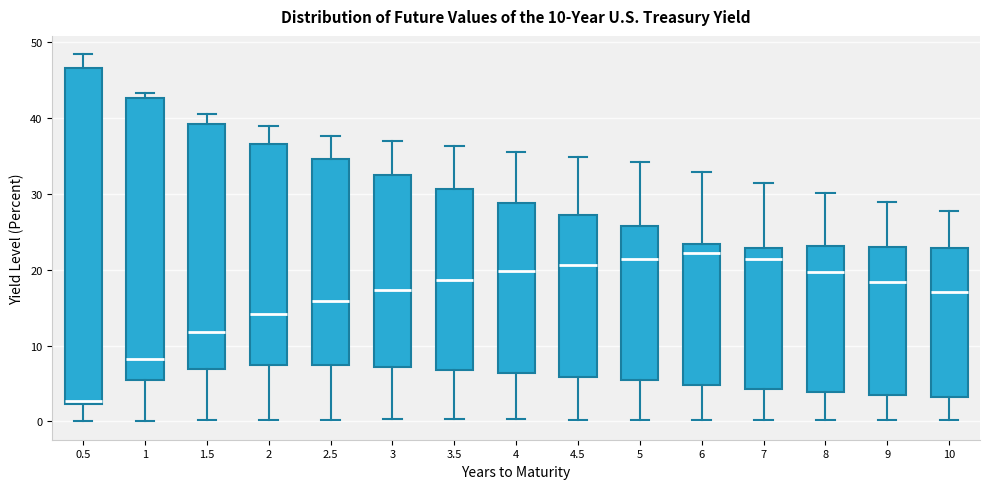

Which box's median line is the lowest?

0.5